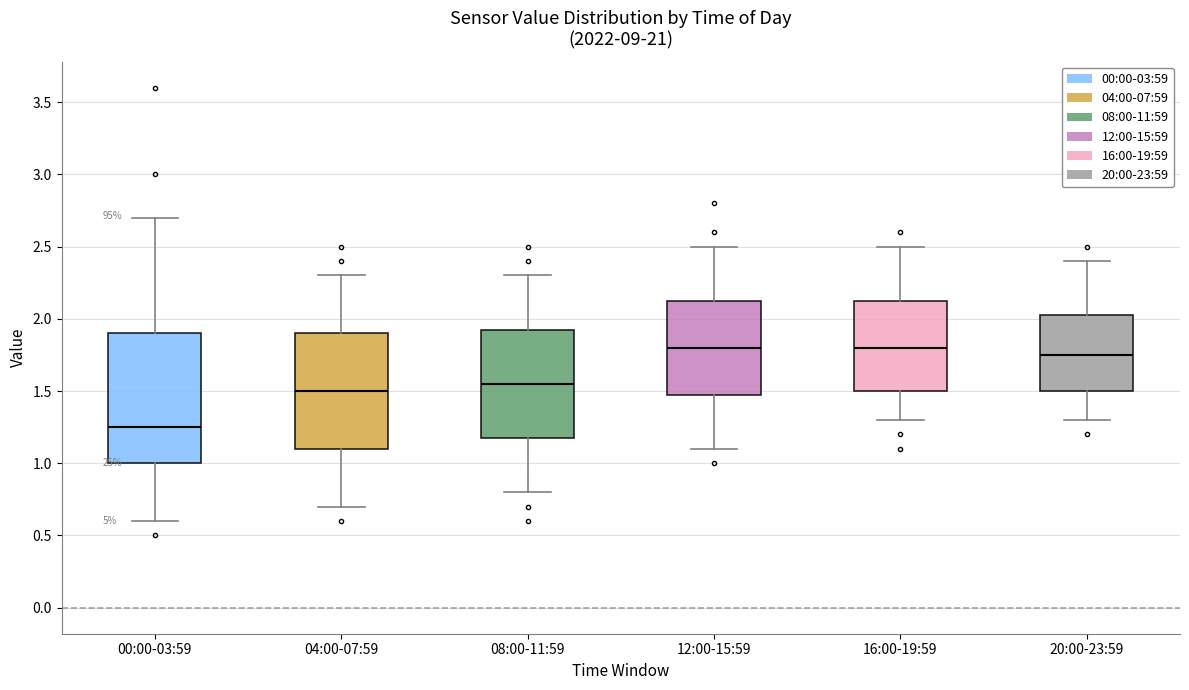

Reading left to right, read every box against the y-axis: the position of its median line, the range the box covers, and the ends of its whiskers. The values are not printed on the chart, so give them approximately, as read against the axis.

00:00-03:59: median 1.25, box 1.00 to 1.90, whiskers 0.60 to 2.70
04:00-07:59: median 1.50, box 1.10 to 1.90, whiskers 0.70 to 2.30
08:00-11:59: median 1.55, box 1.20 to 1.95, whiskers 0.80 to 2.30
12:00-15:59: median 1.80, box 1.50 to 2.15, whiskers 1.10 to 2.50
16:00-19:59: median 1.80, box 1.50 to 2.15, whiskers 1.30 to 2.50
20:00-23:59: median 1.75, box 1.50 to 2.05, whiskers 1.30 to 2.40